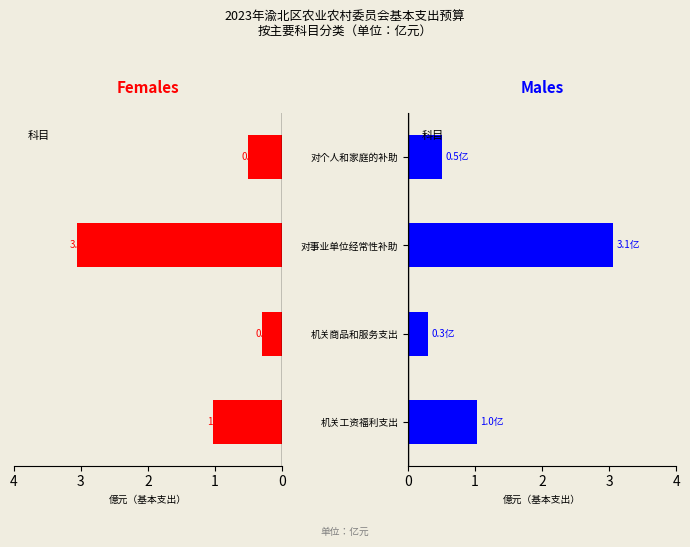

Is the value of Females at 3 greater than the value of Males at 3?

No